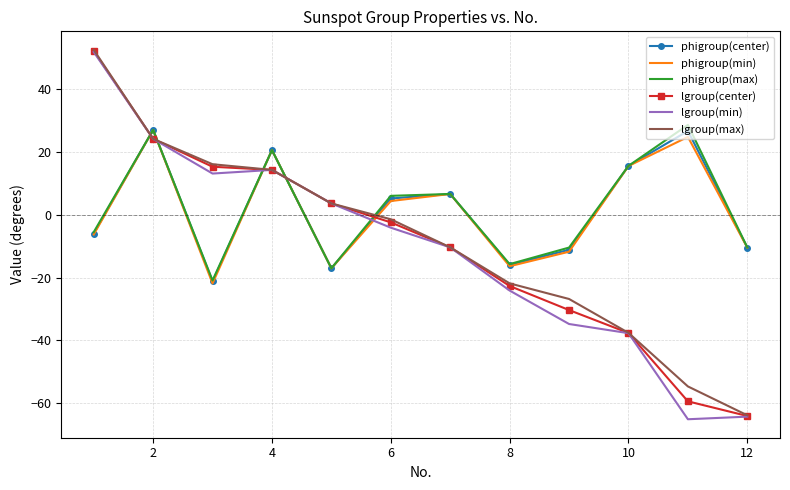

What is the maximum value shown in the chart?

52.5